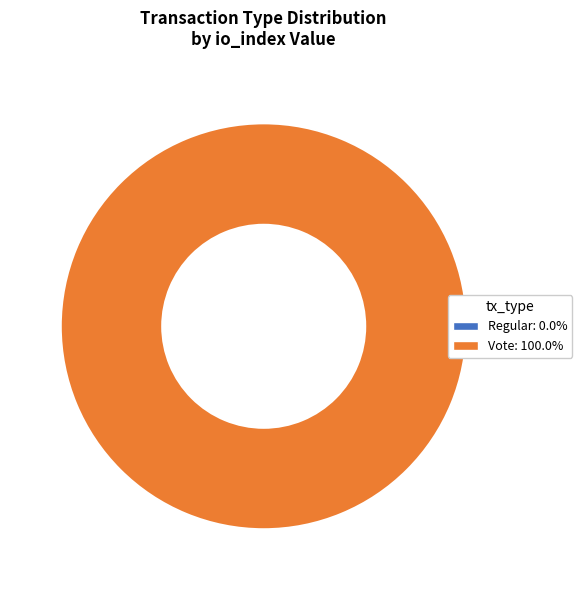

Rank the categories by value from lowest to highest.

Regular, Vote